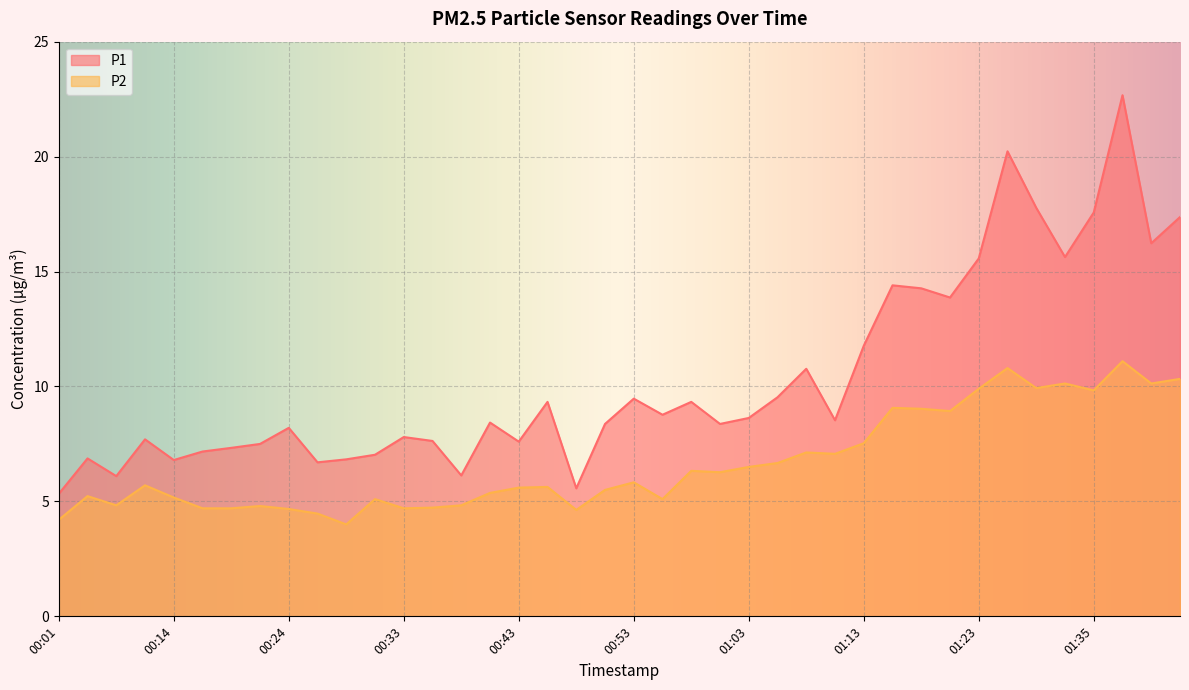

At which category does P1 reach its first local peak?

00:03